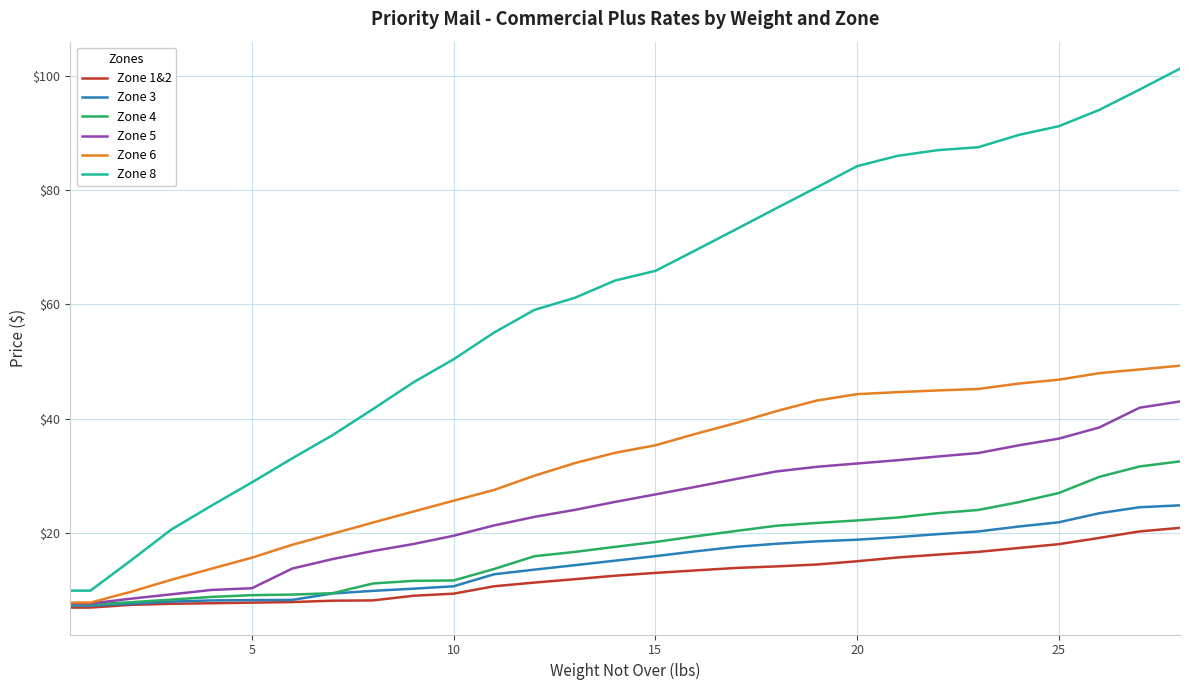

What is the difference between the second highest and second lowest values in the Zone 6 series?

40.8